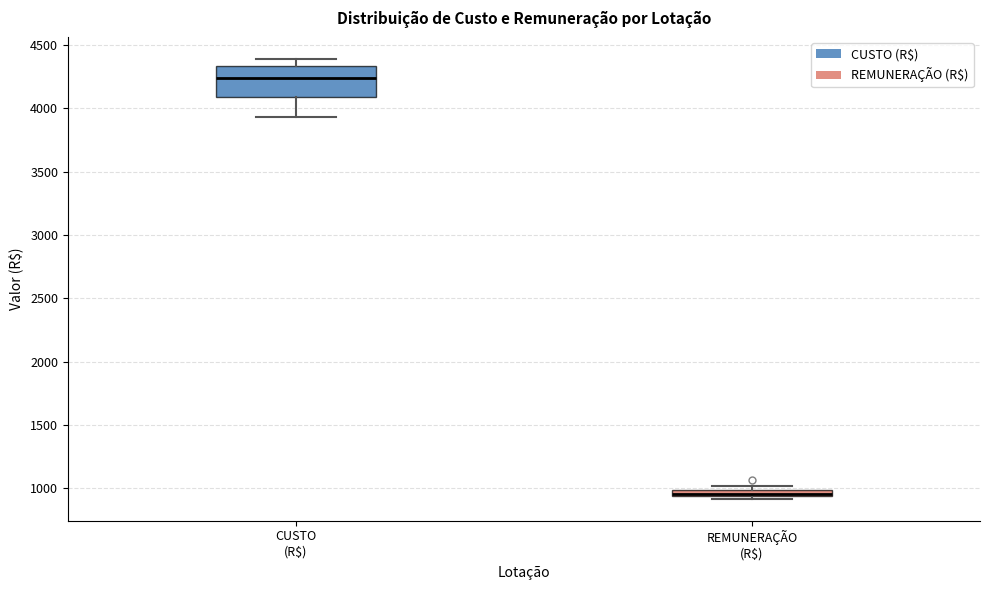

Which box's median line is the highest?

CUSTO (R$)